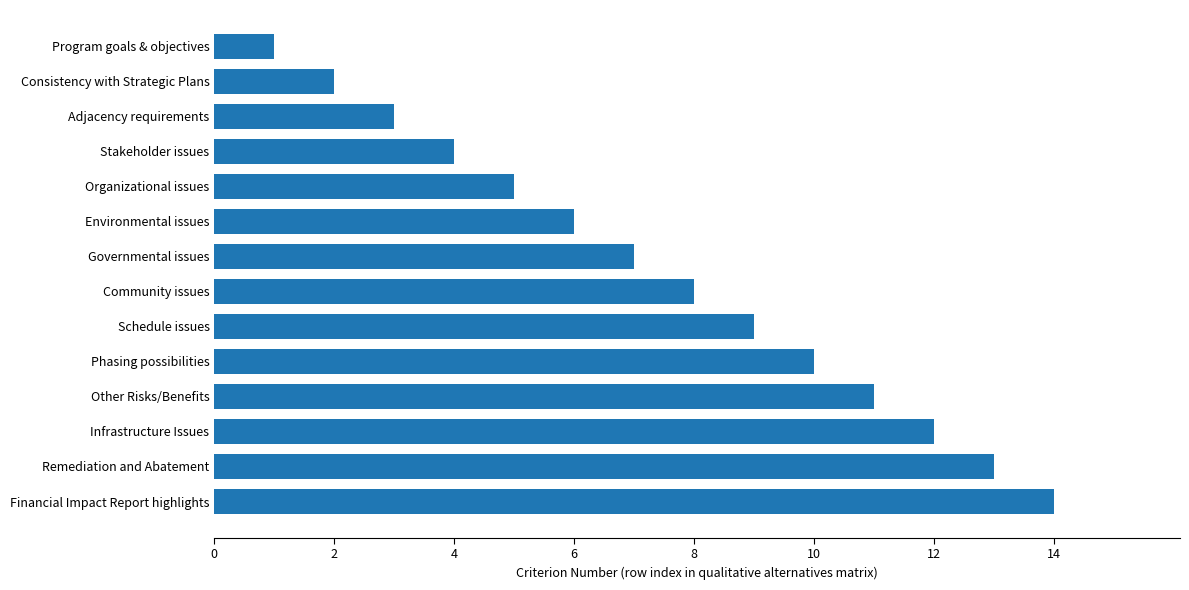

What is the change in value from Remediation and Abatement to Governmental issues?

-6